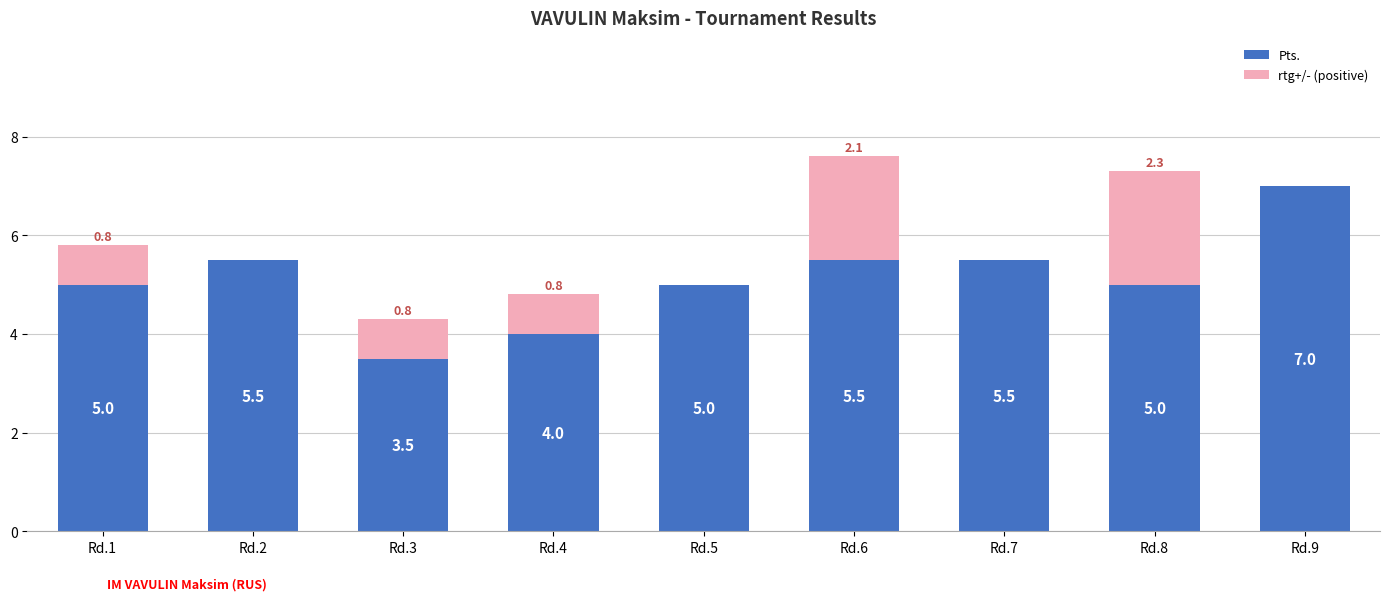

At which category is the sum across all series the highest?

Rd.6